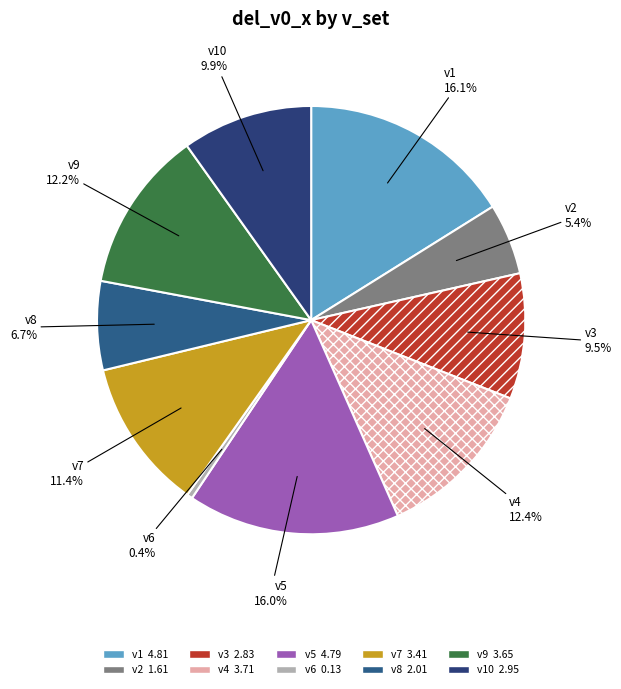

Approximately how many times larger is the value at v1 compared to v10?

1.6